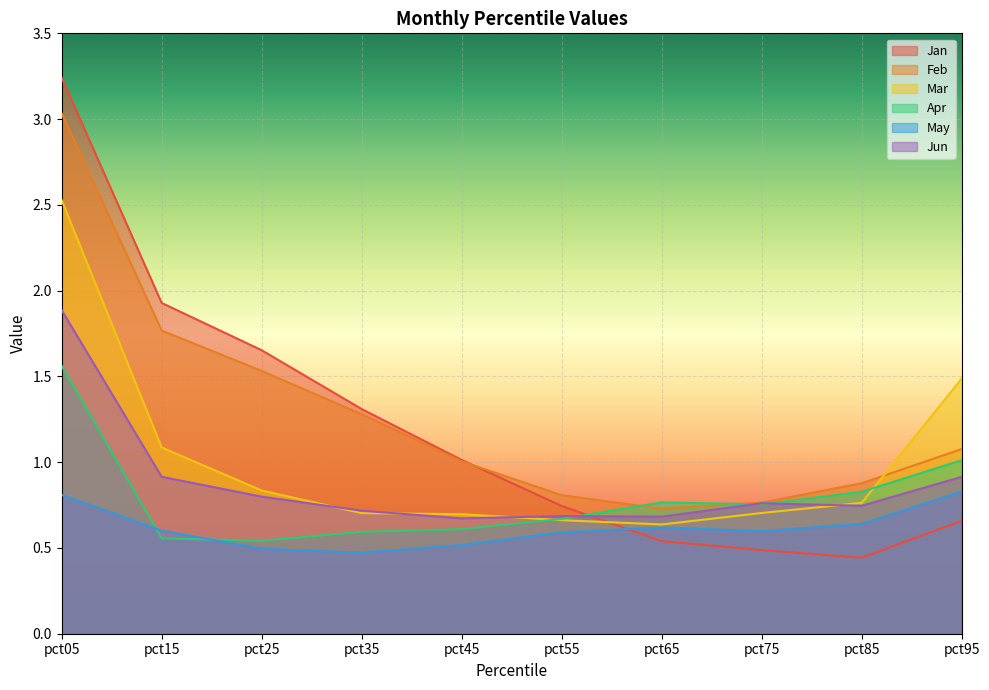

Count the number of data series in this chart.

6